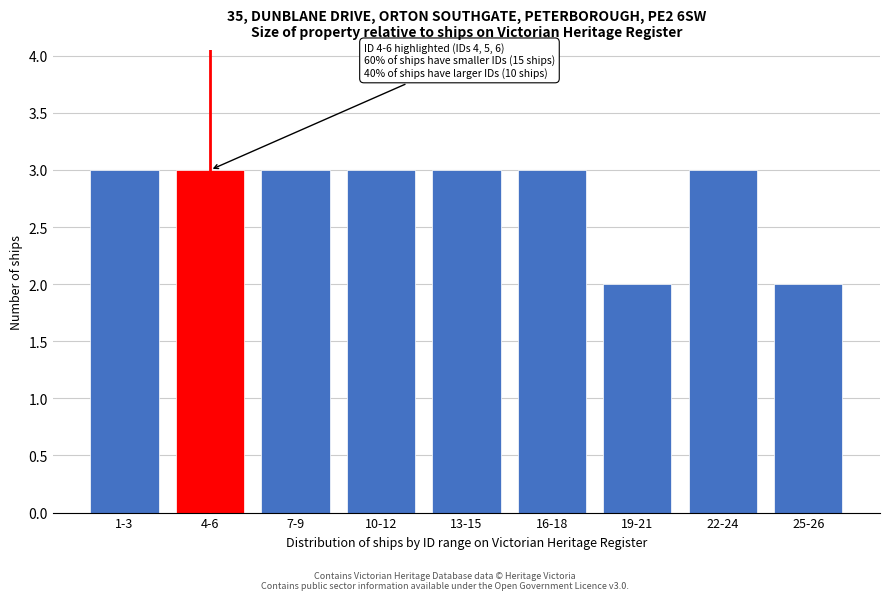

Reading left to right, what are all the values shown in this chart?

3	3	3	3	3	3	2	3	2